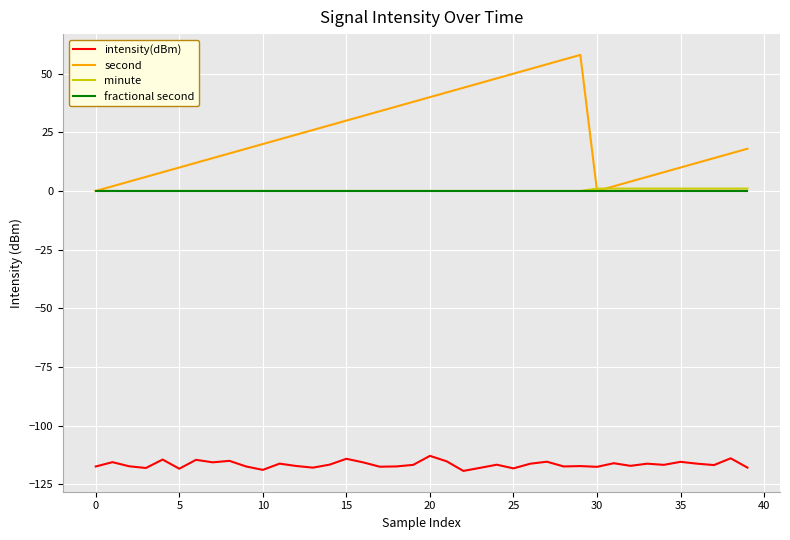

Which series has the largest total across all categories?

second